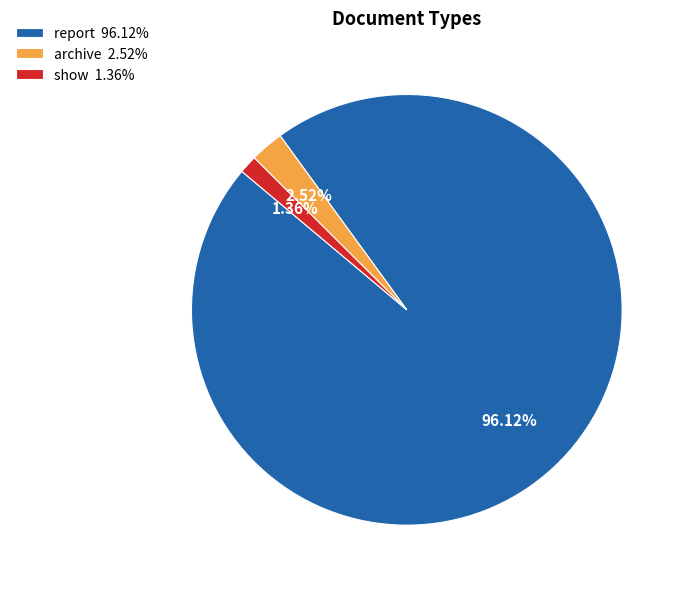

How many slices are in this pie chart?

3